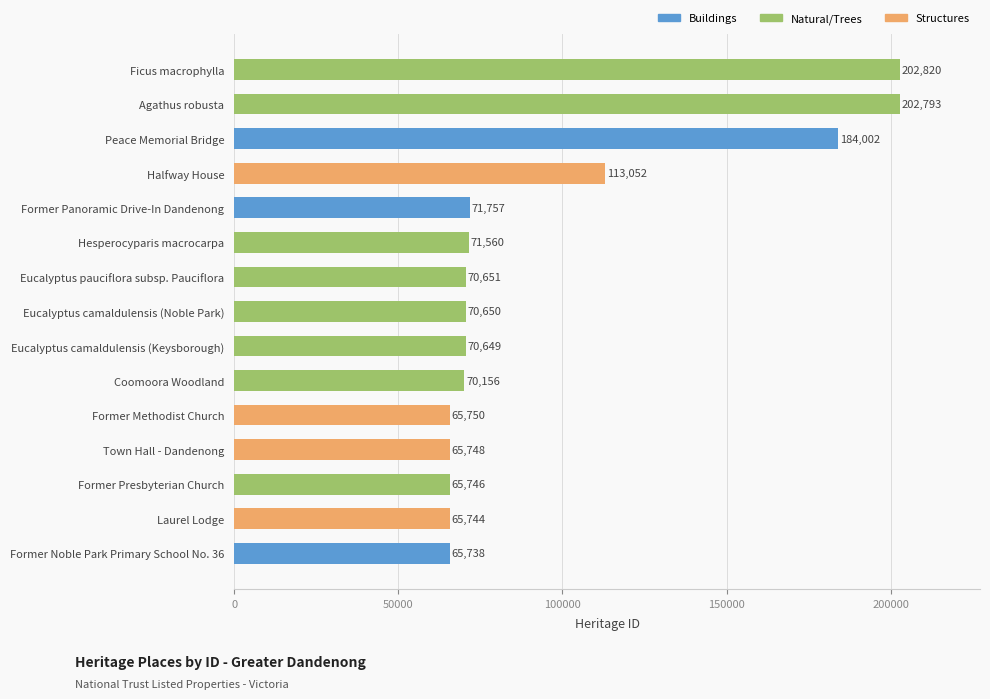

How many distinct data groups are displayed?

1